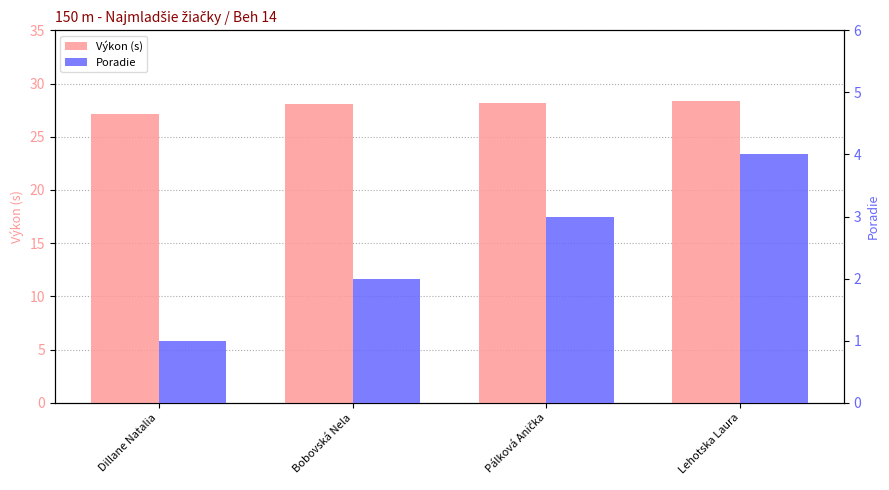

True or false: Poradie has a value of 4.7 at Pálková Anička.

False